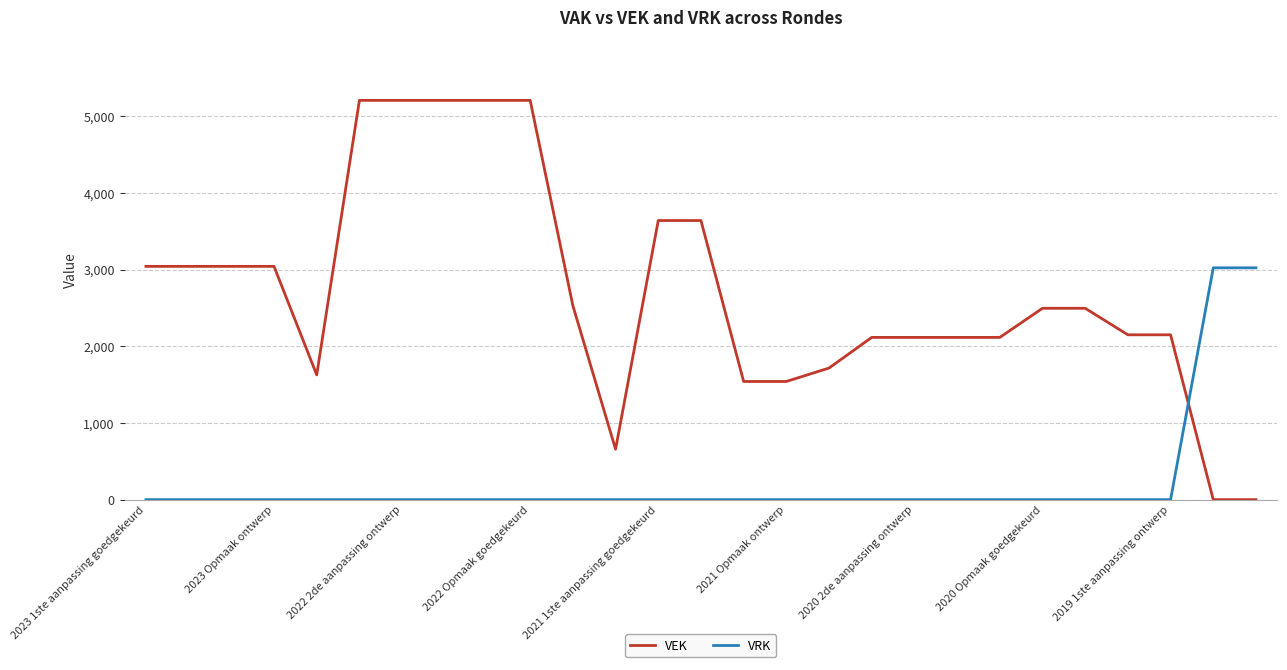

Rank the series by their maximum value, from lowest to highest.

VRK, VEK